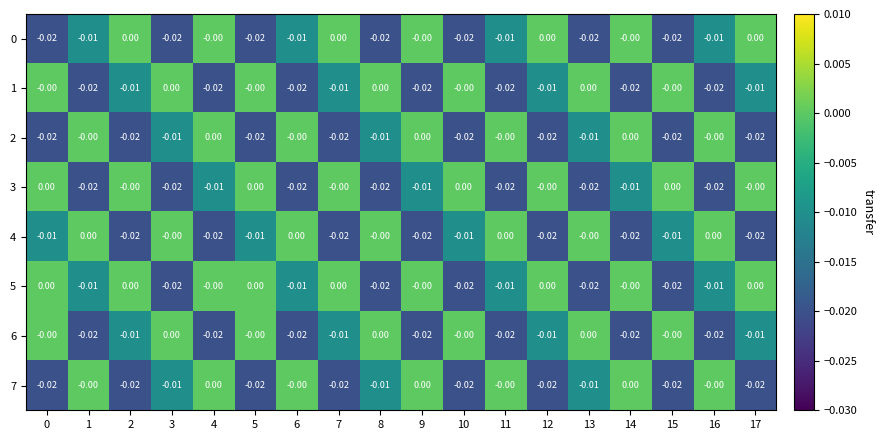

Count the number of data series in this chart.

8